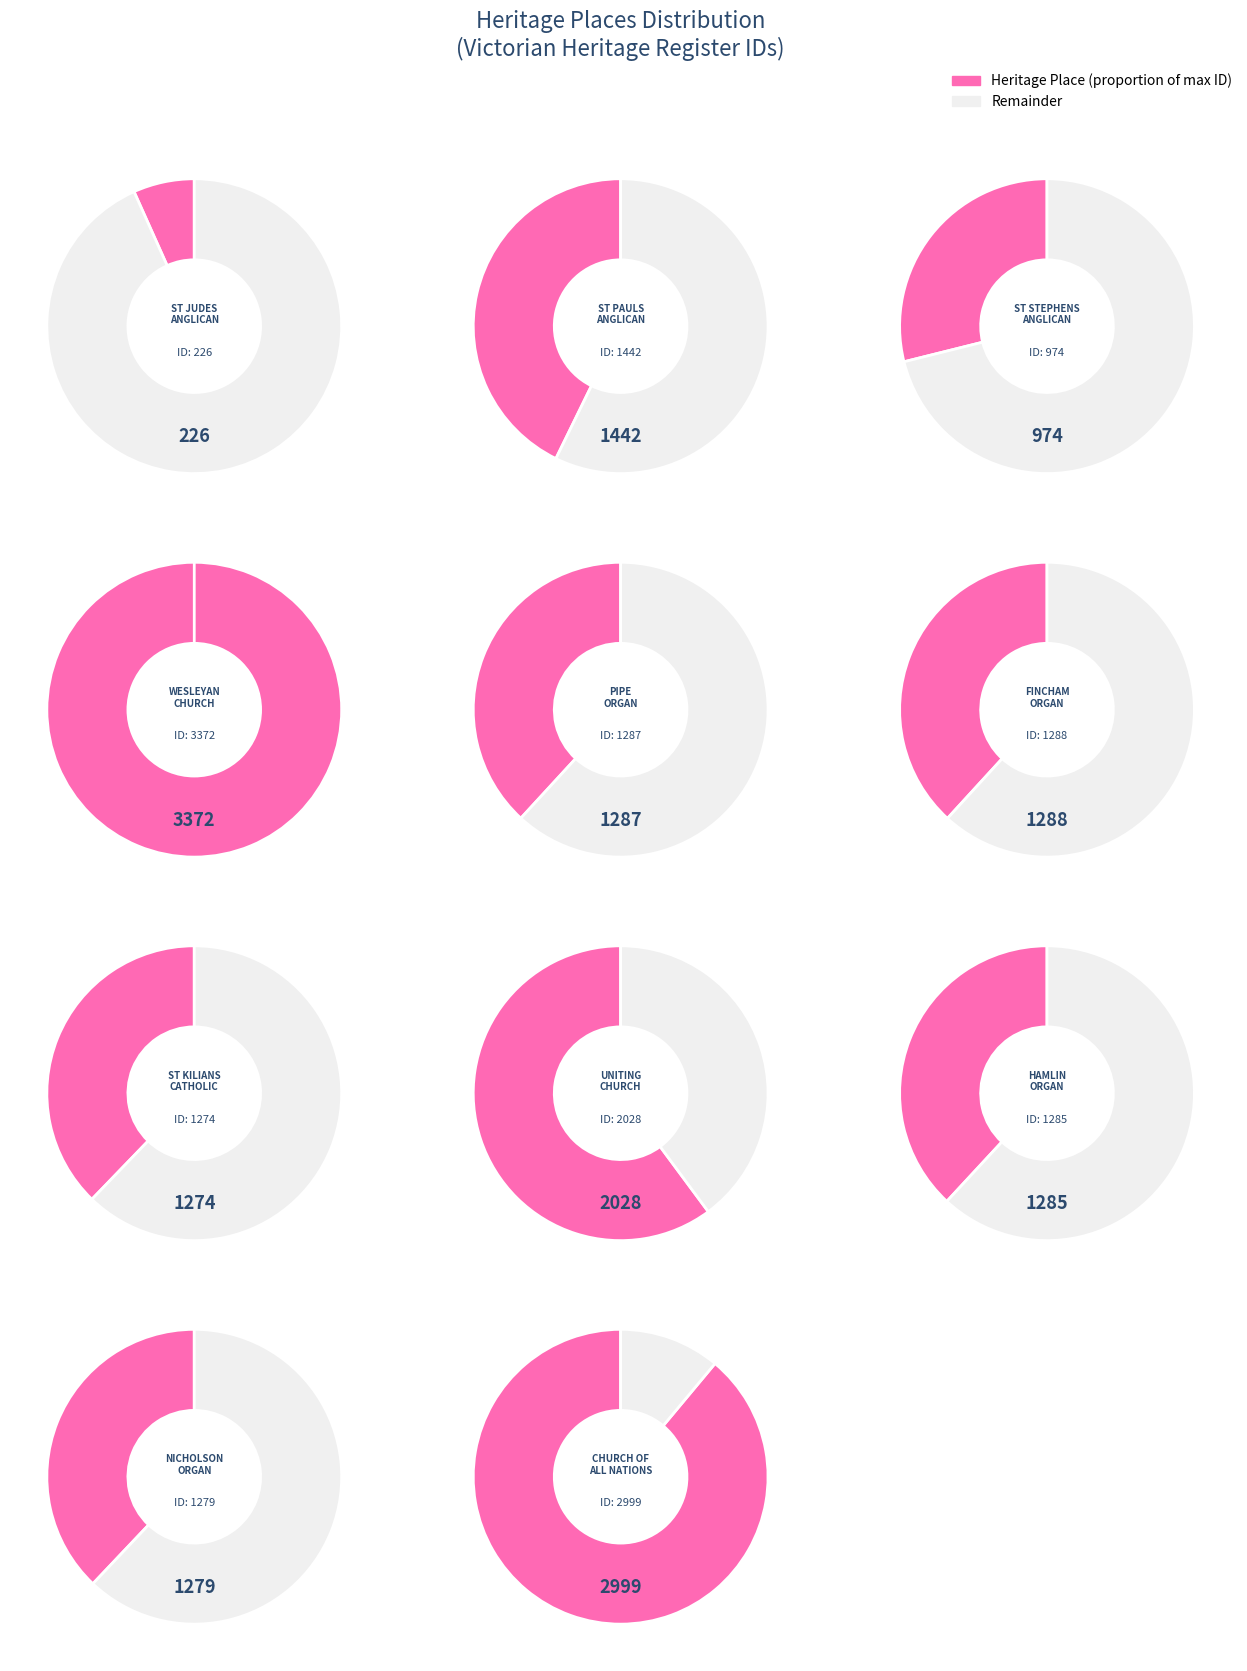

Is the sum of ST JUDES ANGLICAN CHURCH and NICHOLSON PIPE ORGAN greater than half?

No